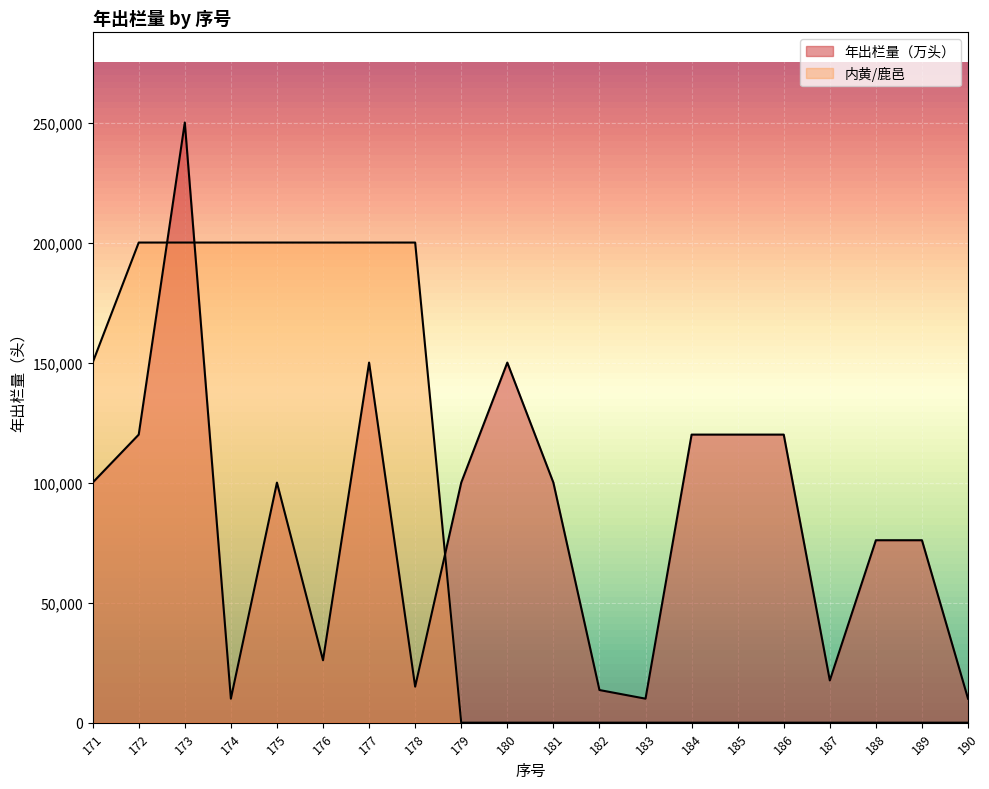

True or false: 内黄/鹿邑 and 年出栏量（万头） cross at least once.

True